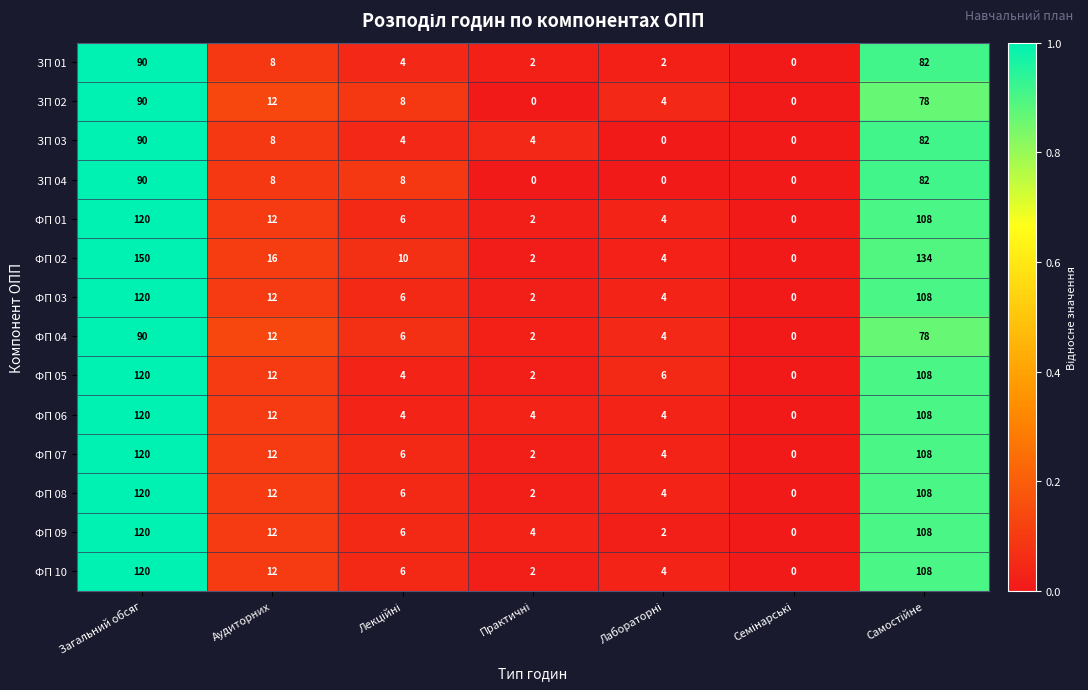

At which category does the chart reach its peak across all series?

Загальний обсяг